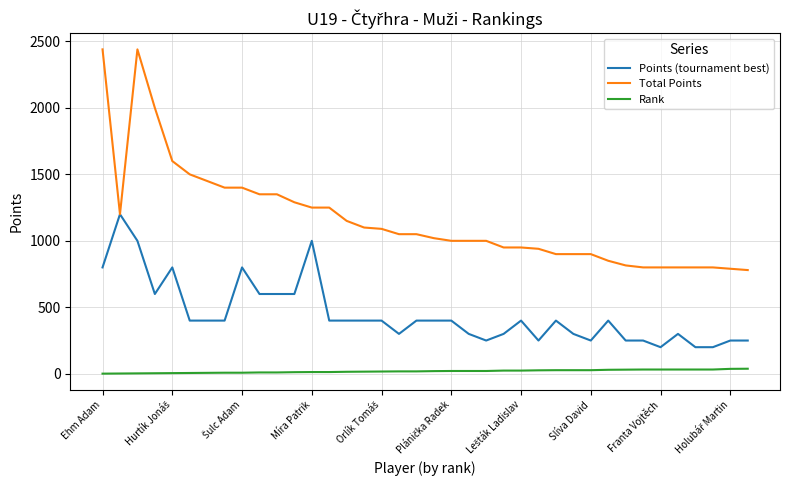

True or false: Rank and Points (tournament best) intersect in this chart.

False